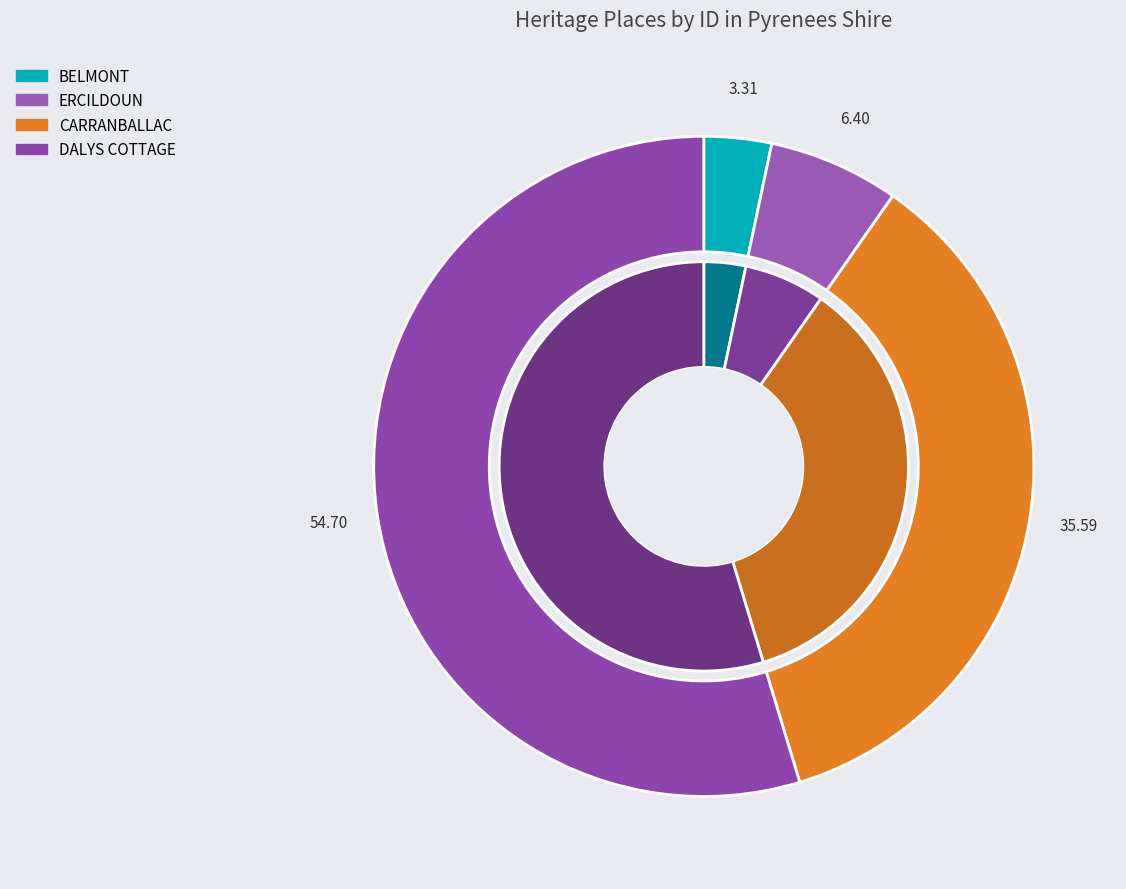

To the nearest percent, what percentage of the pie is DALYS COTTAGE?

55%